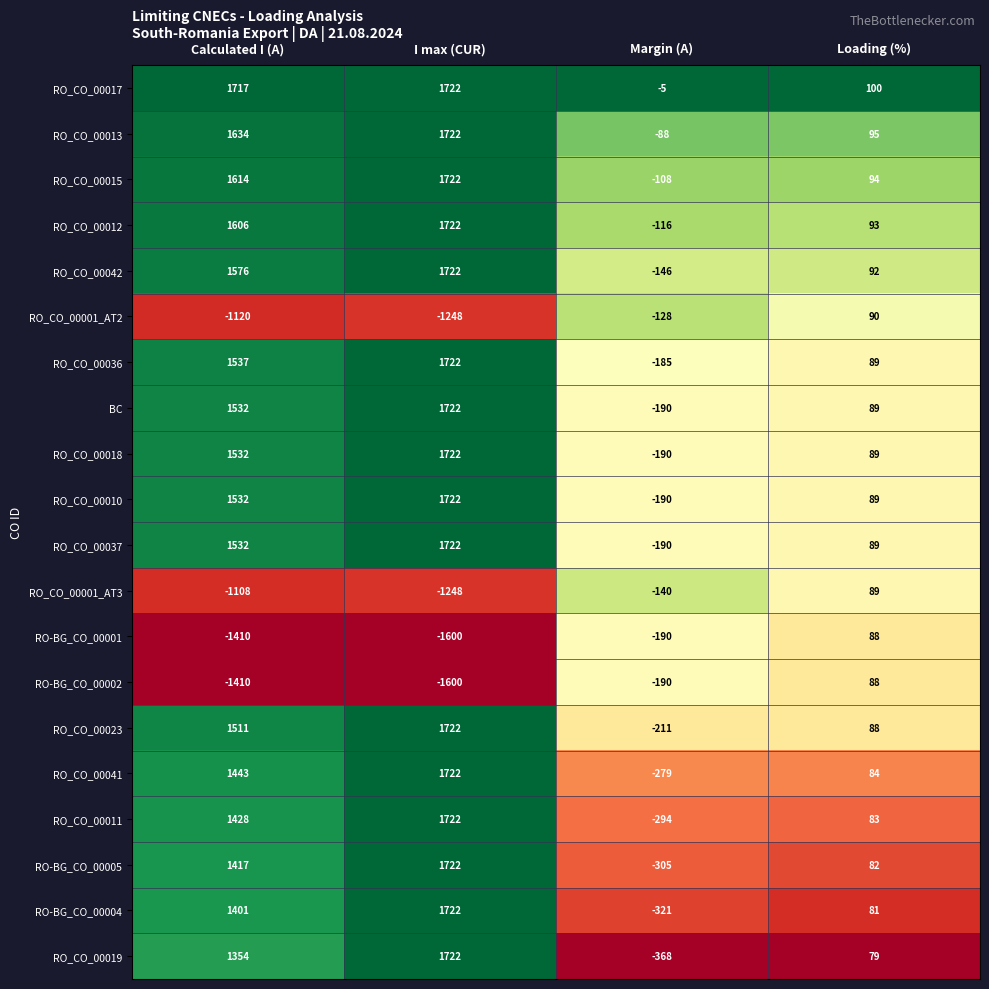

Which series has the largest total across all categories?

RO_CO_00017